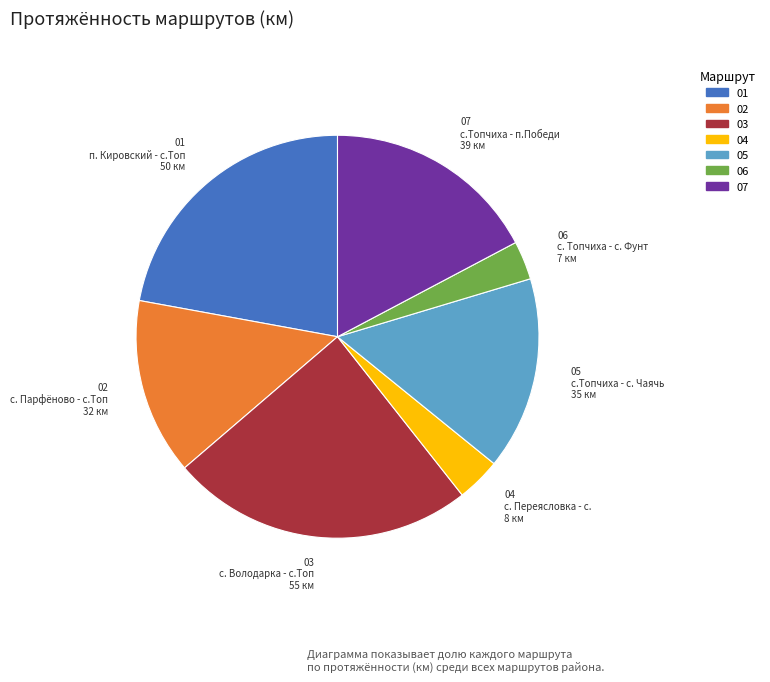

Is there any slice that represents more than half of the pie?

No